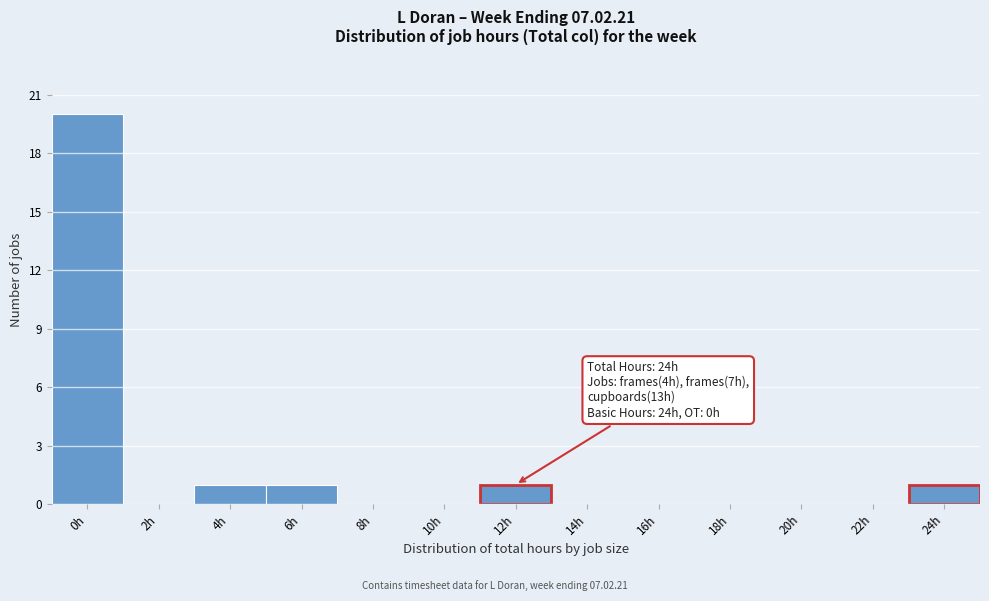

Reading left to right, what are all the values shown in this chart?

0h=20	2h=0	4h=1	6h=1	8h=0	10h=0	12h=1	14h=0	16h=0	18h=0	20h=0	22h=0	24h=1